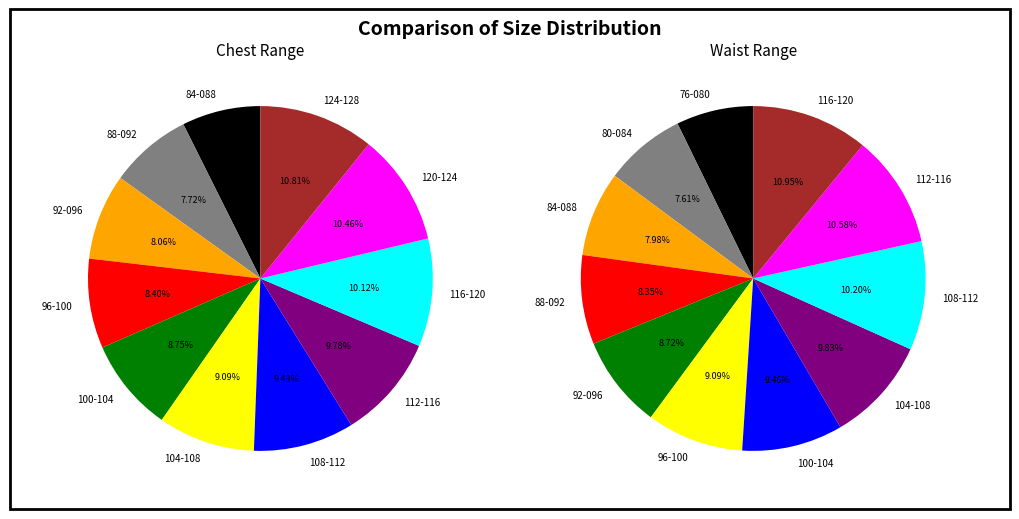

Combined, do Size 50 and Size 46 account for over 50%?

No